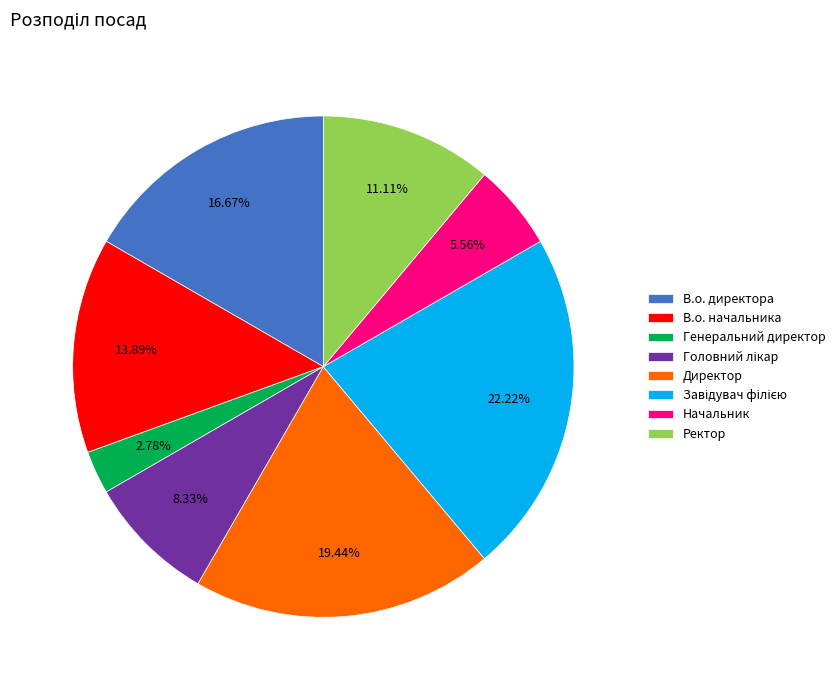

The Генеральний директор slice represents 12% of the pie. True or false?

False